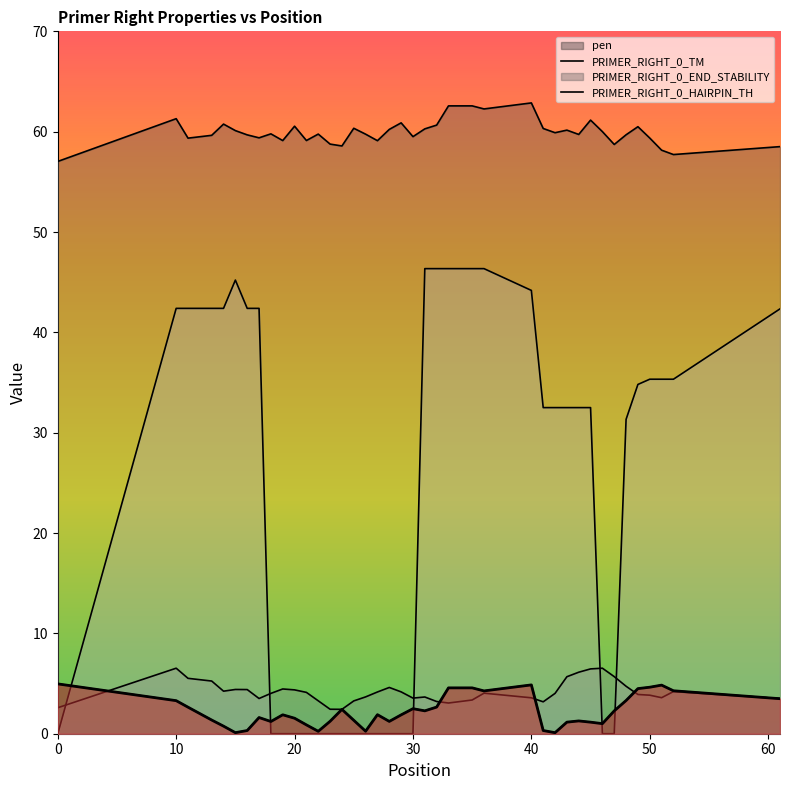

Where is the first local minimum for PRIMER_RIGHT_0_TM?

11